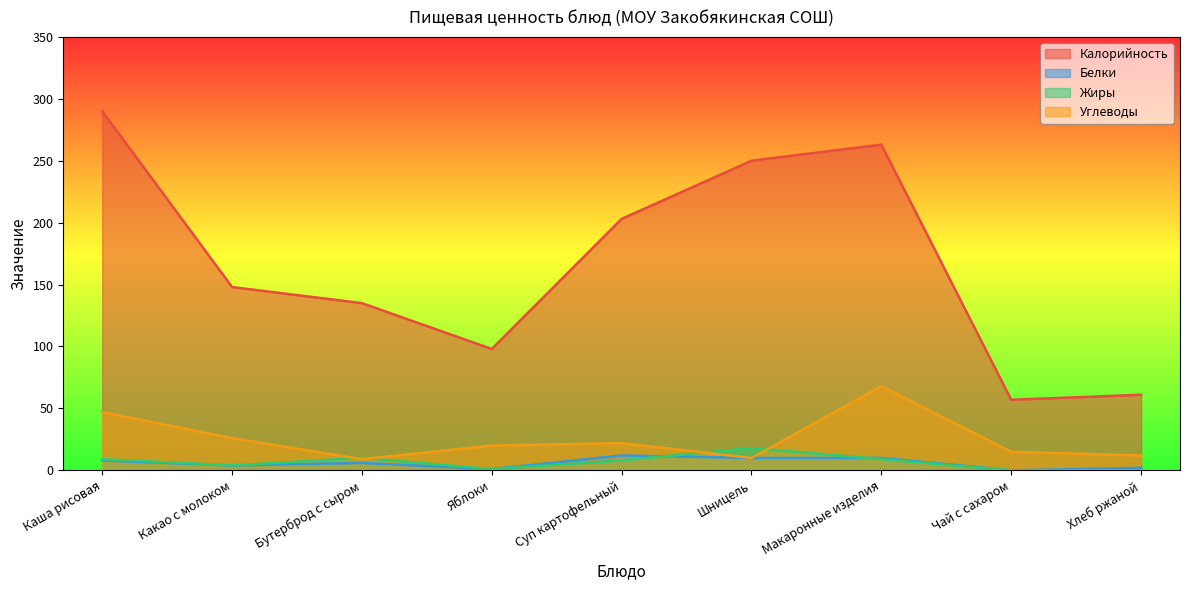

Does the chart have visible grid lines?

No